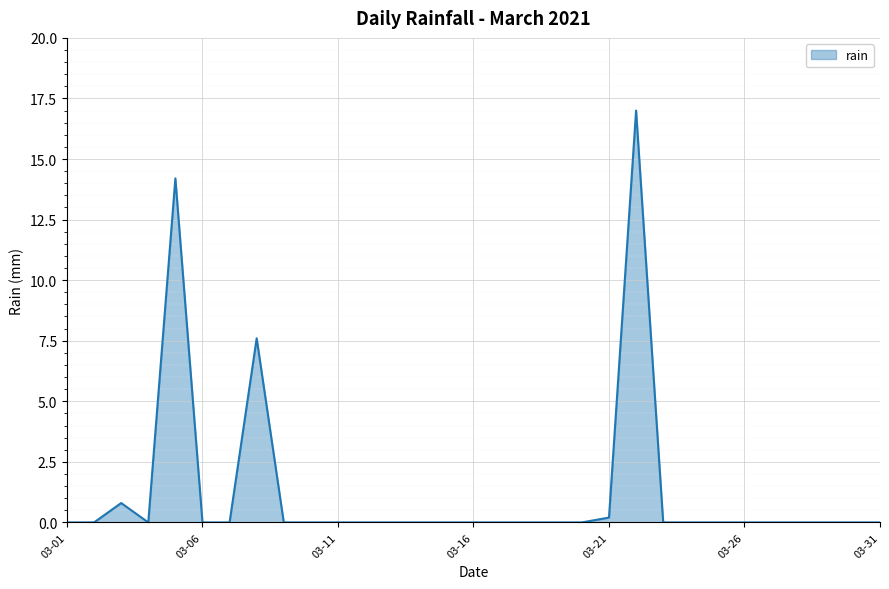

What is the difference between the maximum and minimum values?

17.0